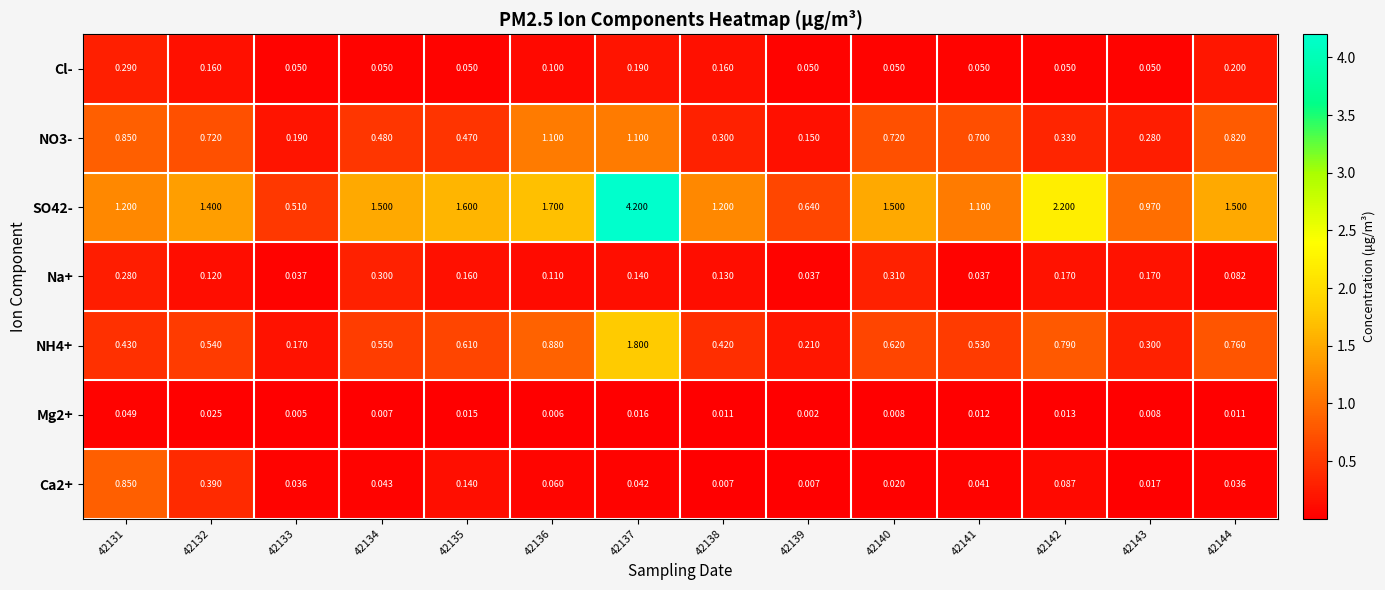

What is the total value across all series at 42133?

1.0